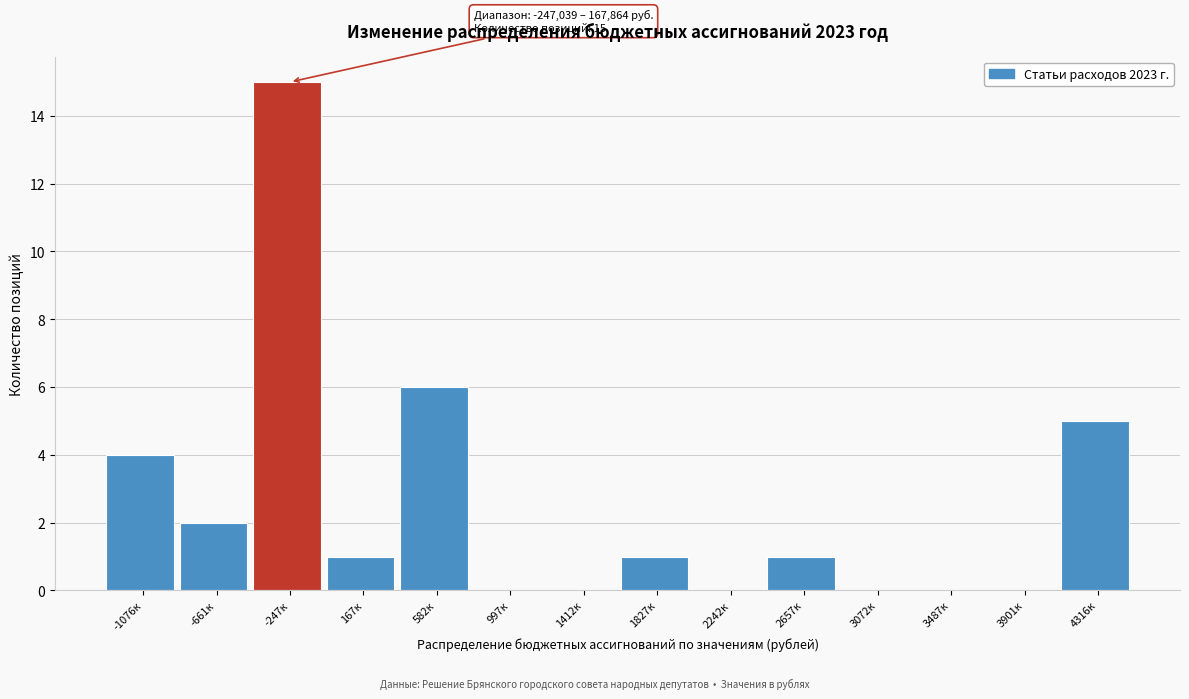

Reading right to left, extract all data points from this chart.

4316к=5	3901к=0	3487к=0	3072к=0	2657к=1	2242к=0	1827к=1	1412к=0	997к=0	582к=6	167к=1	-247к=15	-661к=2	-1076к=4